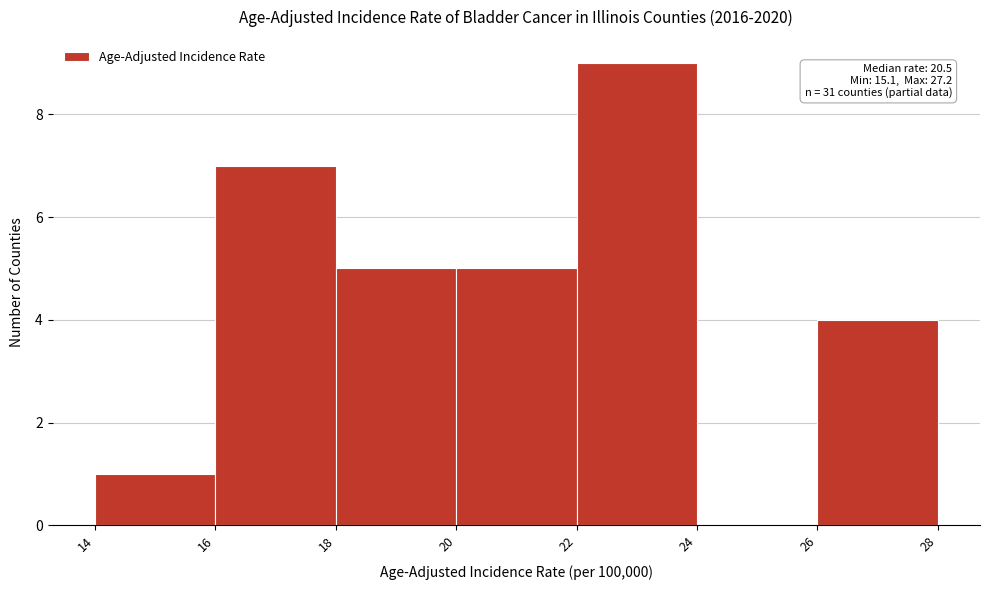

Which range on the x-axis has the tallest bar?

22 to 24